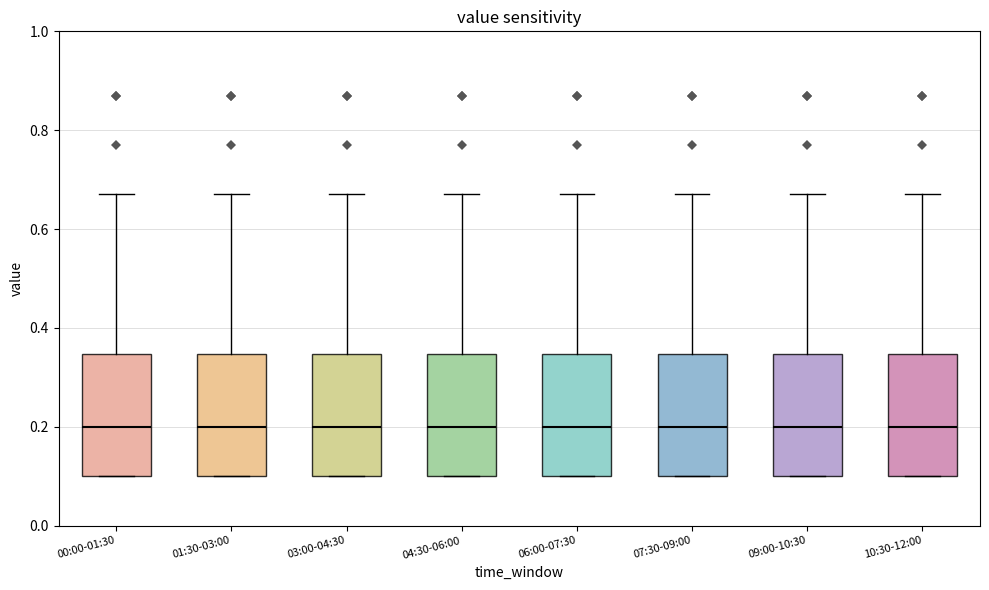

Reading left to right, read every box against the y-axis: the position of its median line, the range the box covers, and the ends of its whiskers. The values are not printed on the chart, so give them approximately, as read against the axis.

00:00-01:30: median 0.20, box 0.10 to 0.34, whiskers 0.10 to 0.68
01:30-03:00: median 0.20, box 0.10 to 0.34, whiskers 0.10 to 0.68
03:00-04:30: median 0.20, box 0.10 to 0.34, whiskers 0.10 to 0.68
04:30-06:00: median 0.20, box 0.10 to 0.34, whiskers 0.10 to 0.68
06:00-07:30: median 0.20, box 0.10 to 0.34, whiskers 0.10 to 0.68
07:30-09:00: median 0.20, box 0.10 to 0.34, whiskers 0.10 to 0.68
09:00-10:30: median 0.20, box 0.10 to 0.34, whiskers 0.10 to 0.68
10:30-12:00: median 0.20, box 0.10 to 0.34, whiskers 0.10 to 0.68